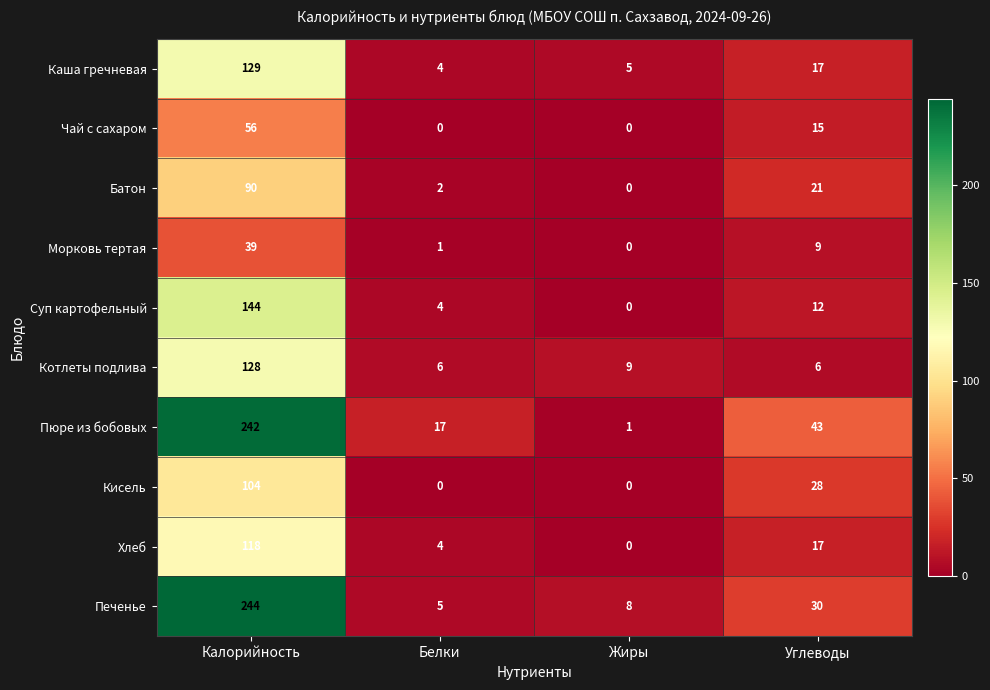

Between Белки and Жиры, which series saw the biggest shift?

Пюре из бобовых